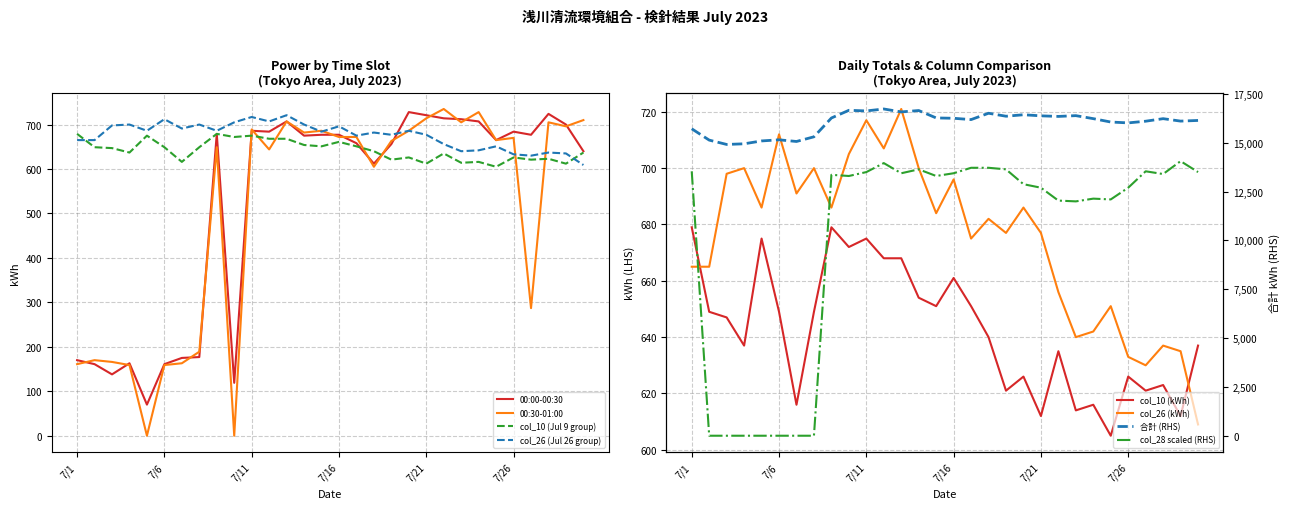

Which has a higher value, 7/20 or 7/15?

7/20